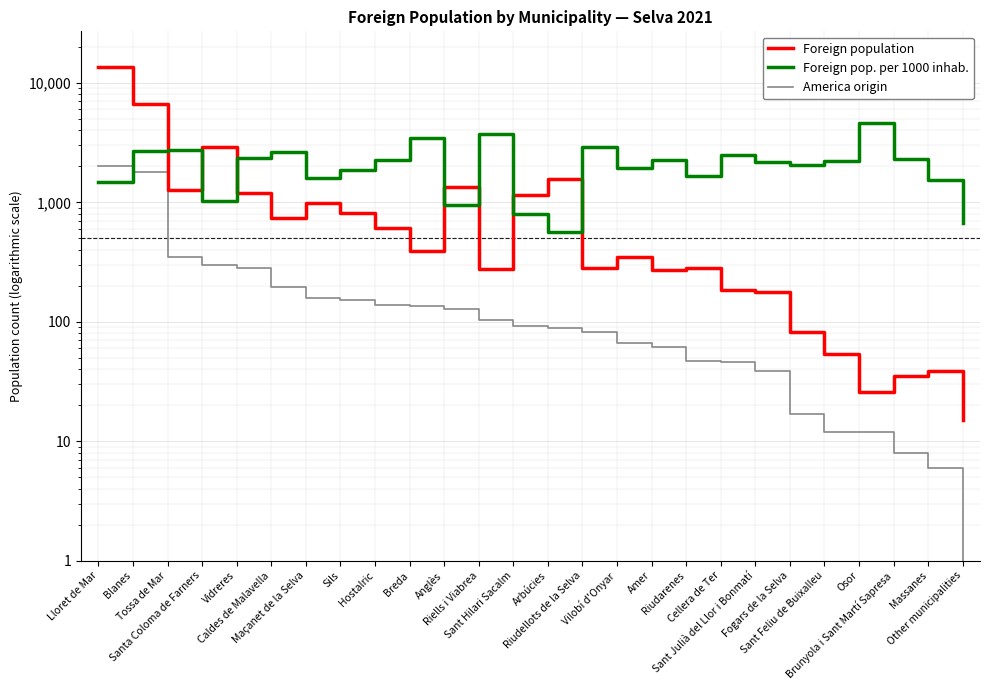

Is it true that Foreign pop. per 1000 inhab. equals 959 at Anglès?

True